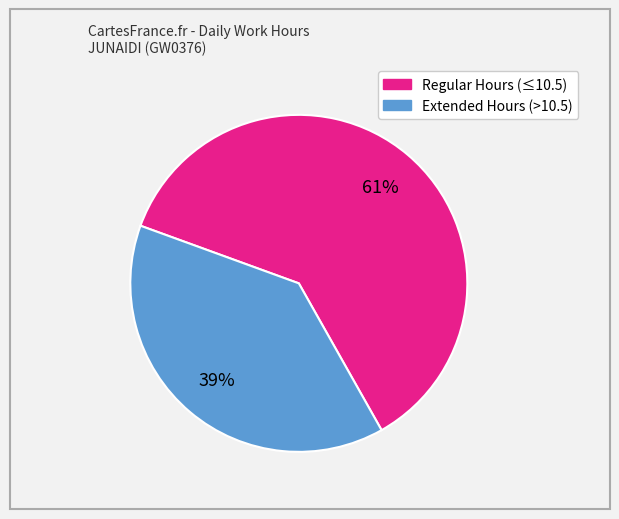

Is there a majority slice in this chart?

Yes